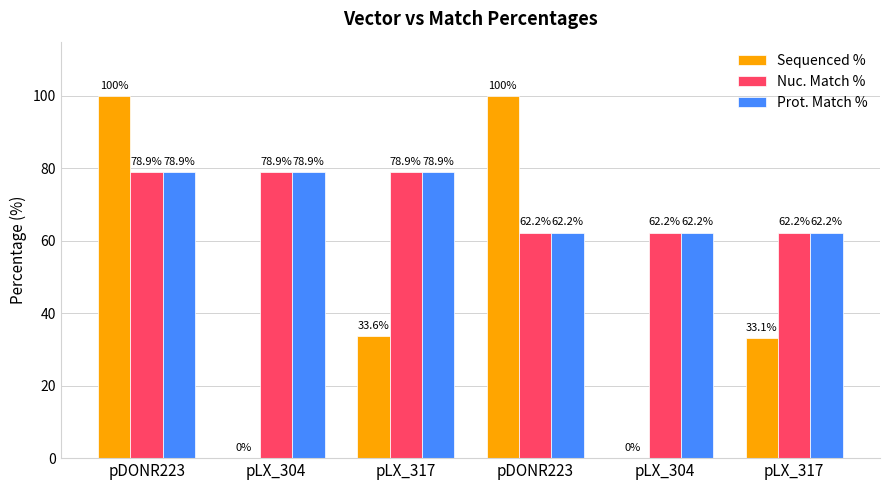

Rank the series at pLX_304 from lowest to highest value.

Sequenced %, Nuc. Match %, Prot. Match %